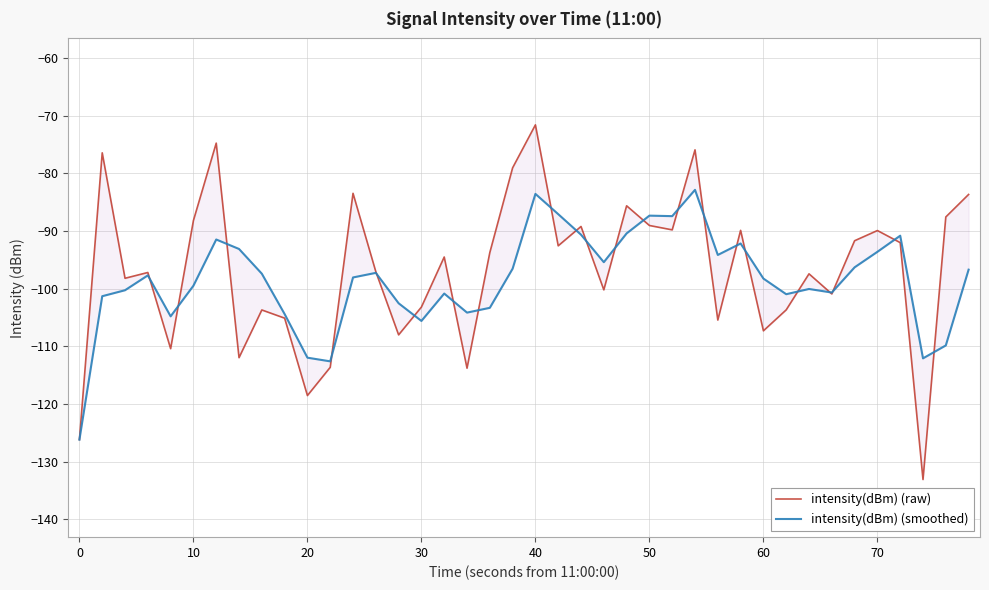

The value of intensity(dBm) (raw) at 40 is -14.7. True or false?

False